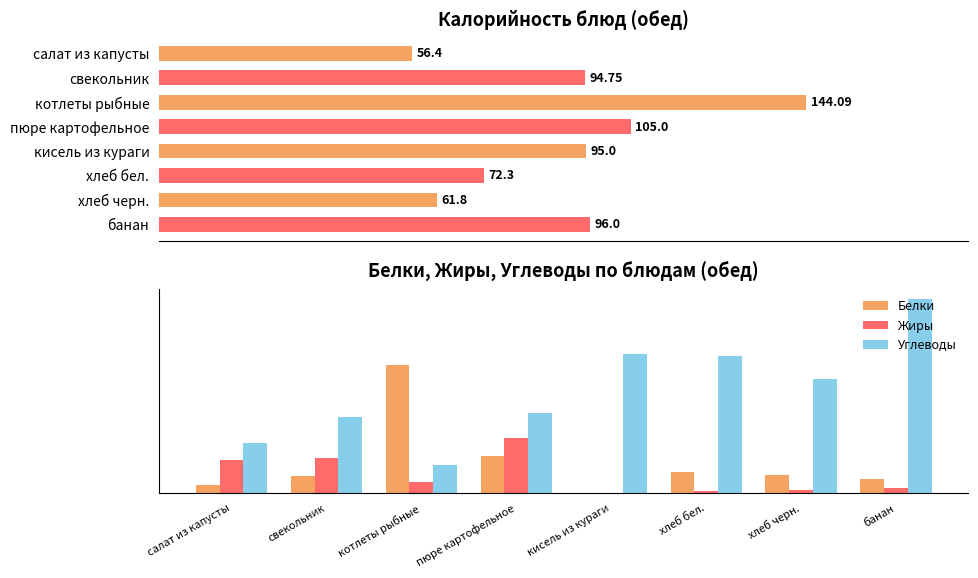

At which label does Углеводы reach its peak?

банан